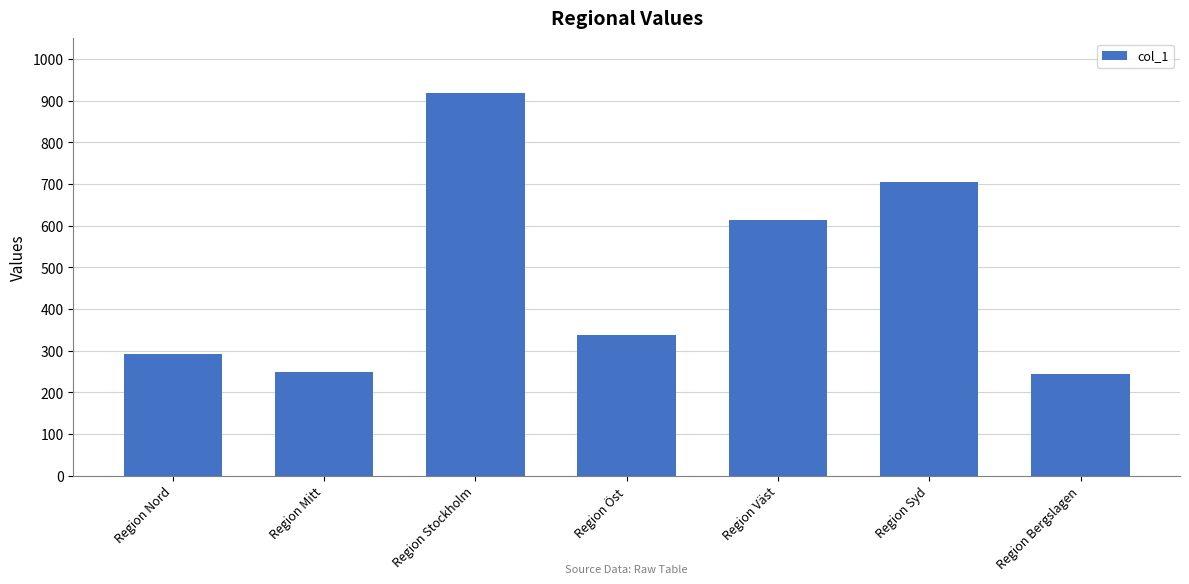

What is the smallest value displayed?

245